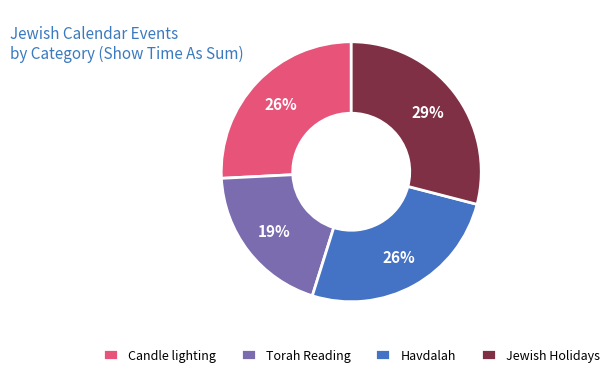

Approximately how many times larger is the value at Jewish Holidays compared to Torah Reading?

1.5